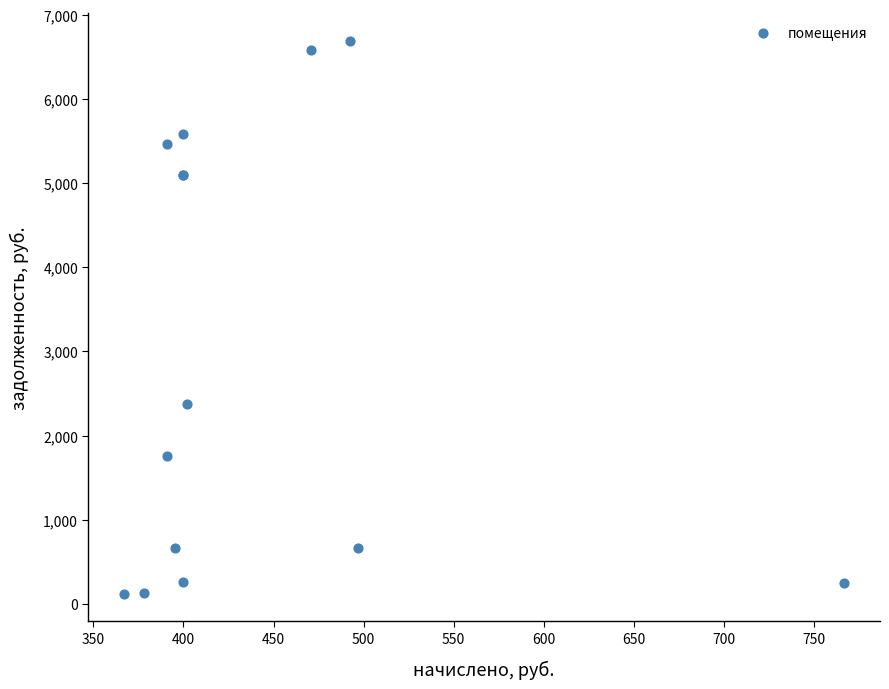

What Y value in the scatter plot is closest to 3408?

2375.1